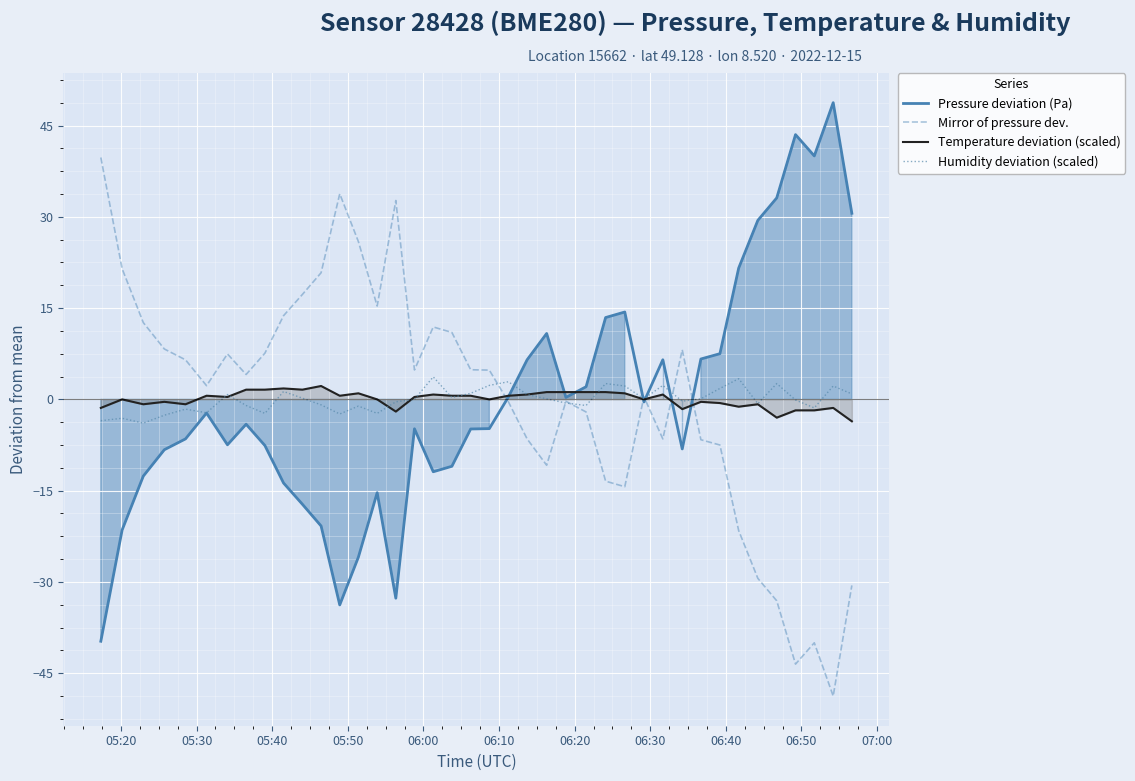

What is the maximum value for Pressure deviation (Pa)?

48.8